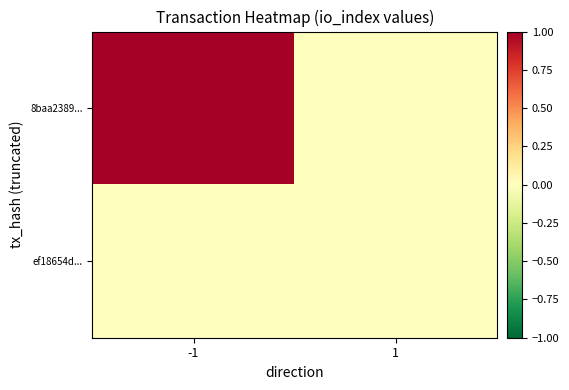

Reading left to right, what are all the values shown in this chart?

8baa2389...: -1=1	1=0
ef18654d...: -1=0	1=0